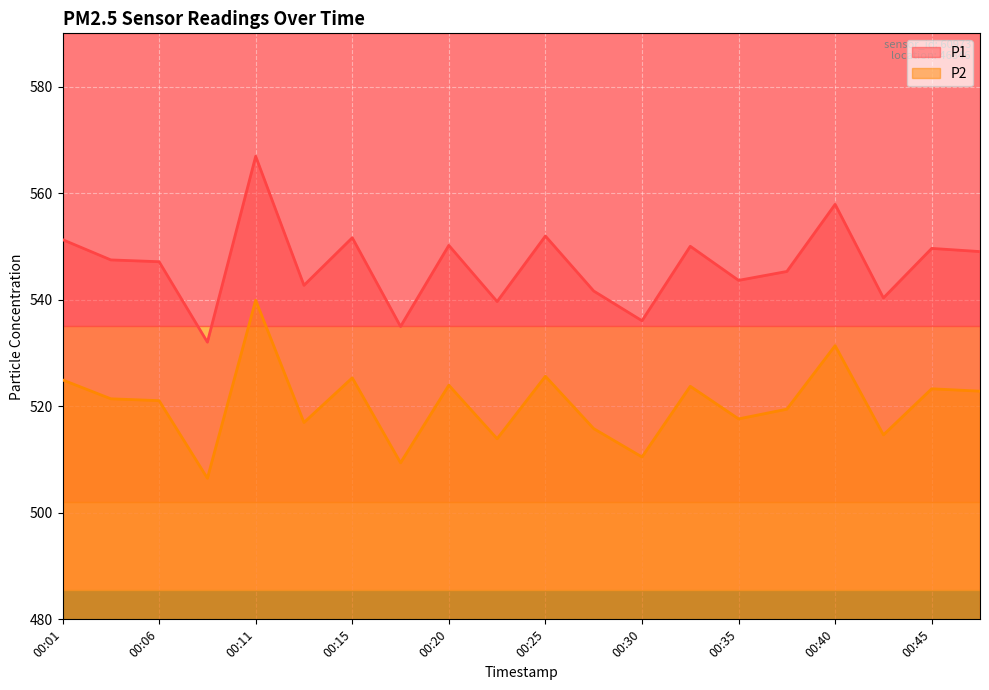

What is the maximum value shown in the chart?

566.9